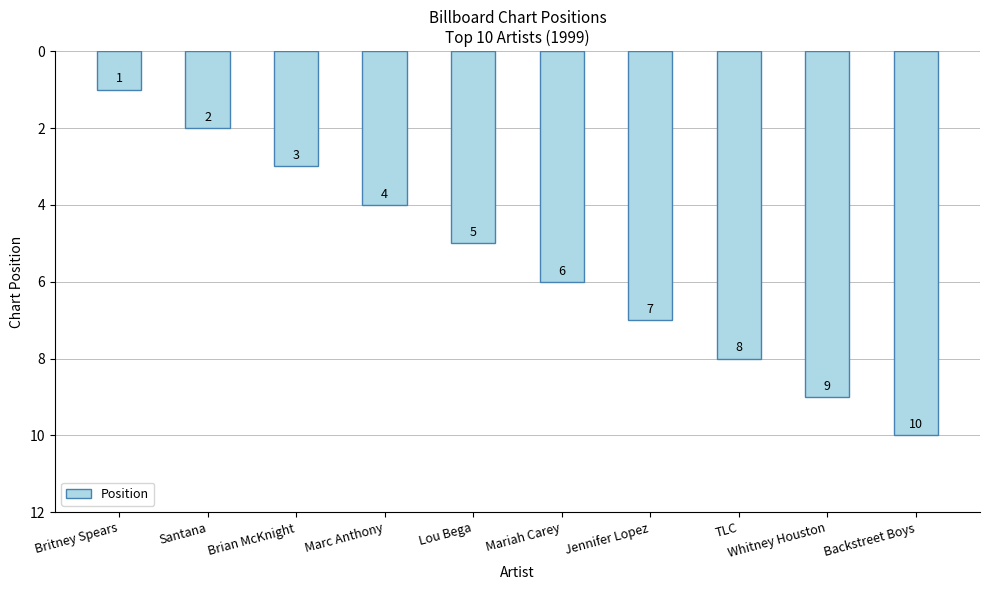

The value at TLC is 8. True or false?

True